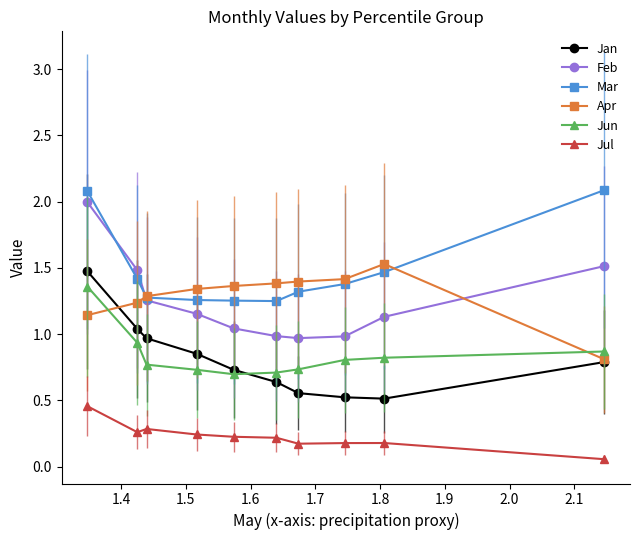

What is the value of the Feb point at the 10th from the left?

1.5